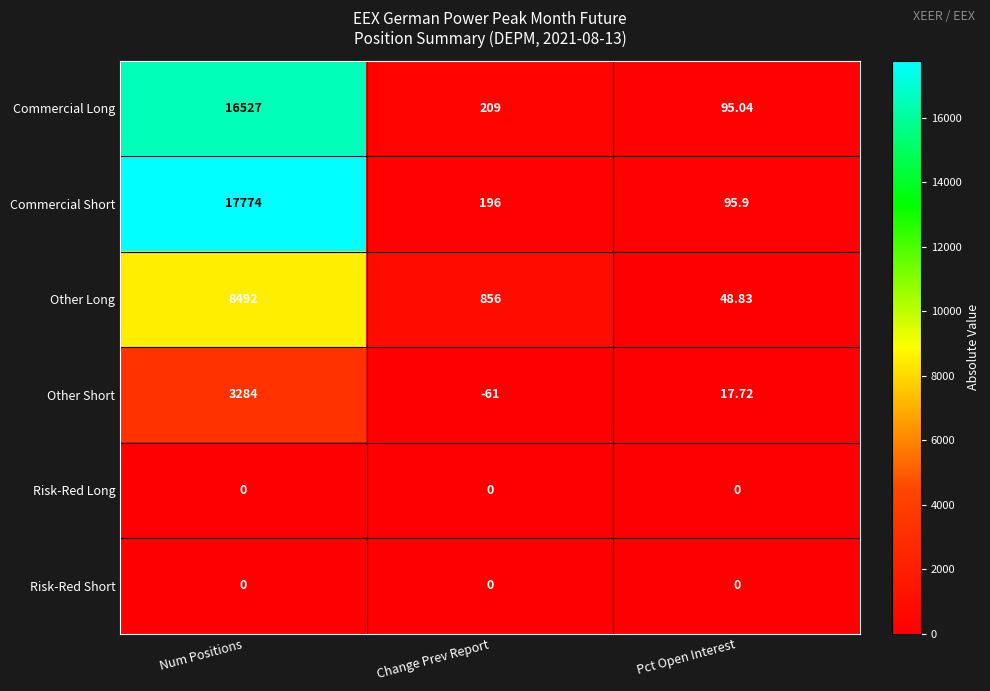

At which label is Other Short closest to 1611?

Pct Open Interest